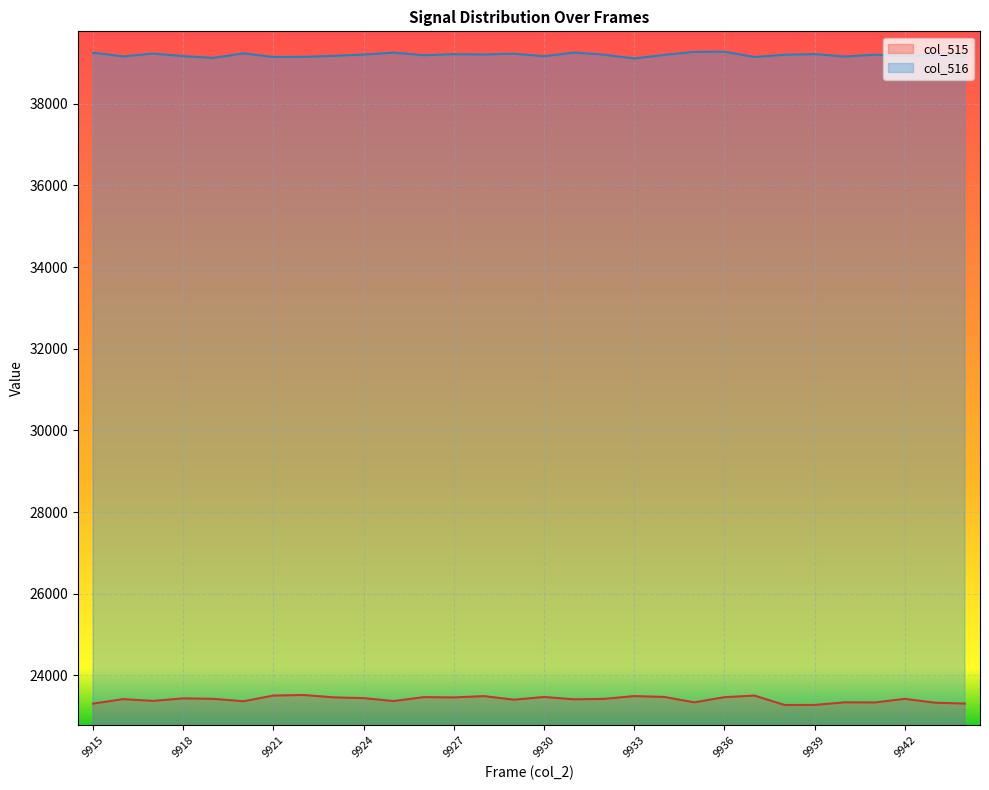

Which series has the largest range (max minus min)?

col_515